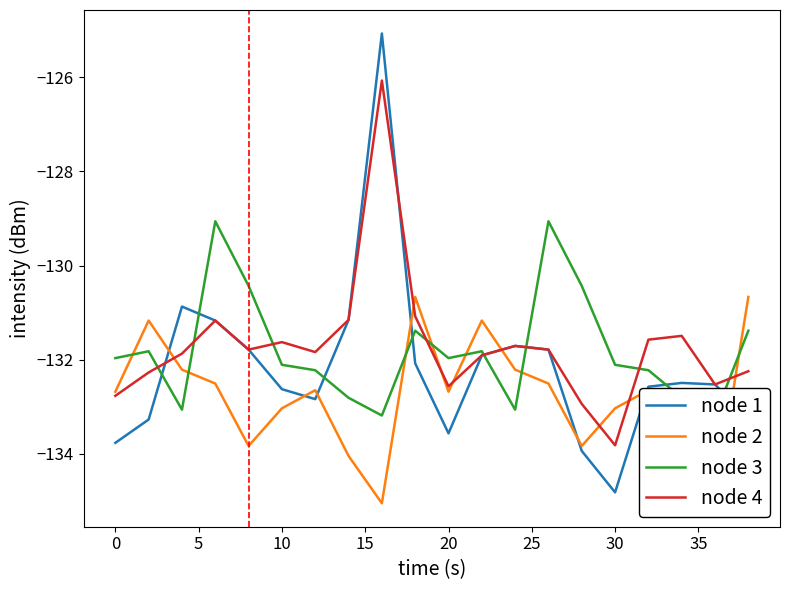

Which category has the lowest value in the node 1 series?

30